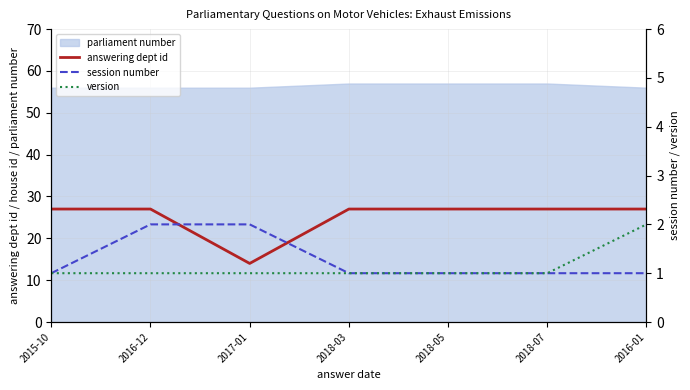

The answering dept id series shows 27 at 2018-03. True or false?

True